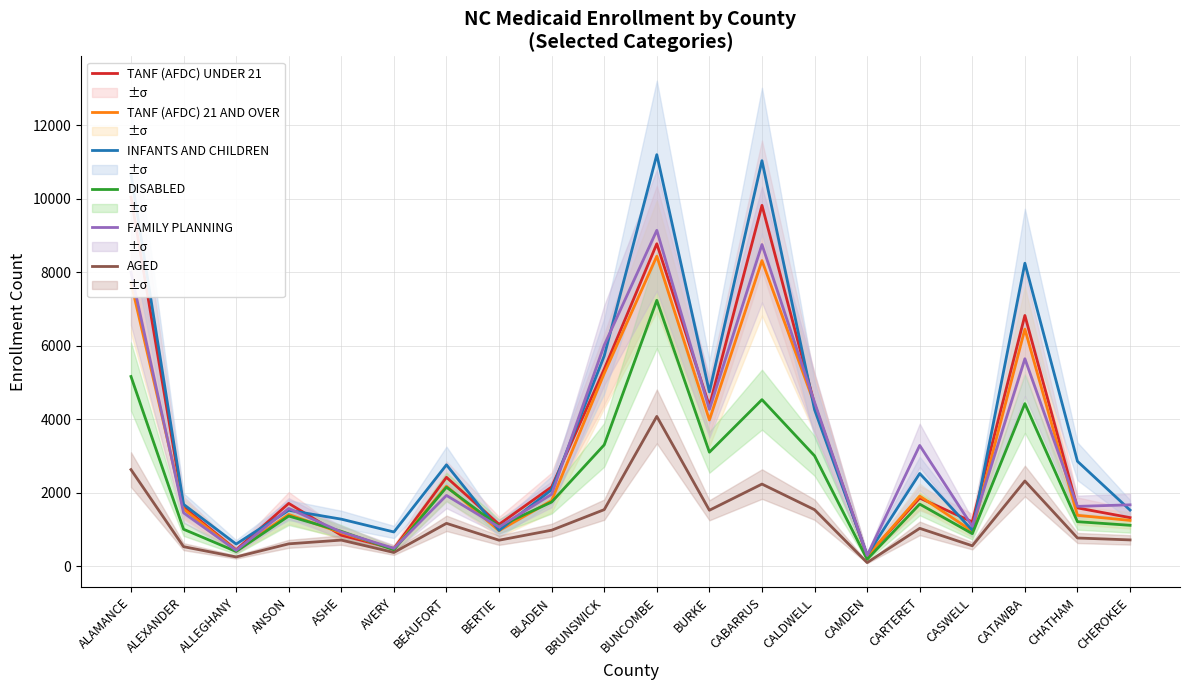

What is the total value across all series at CAMDEN?

1409